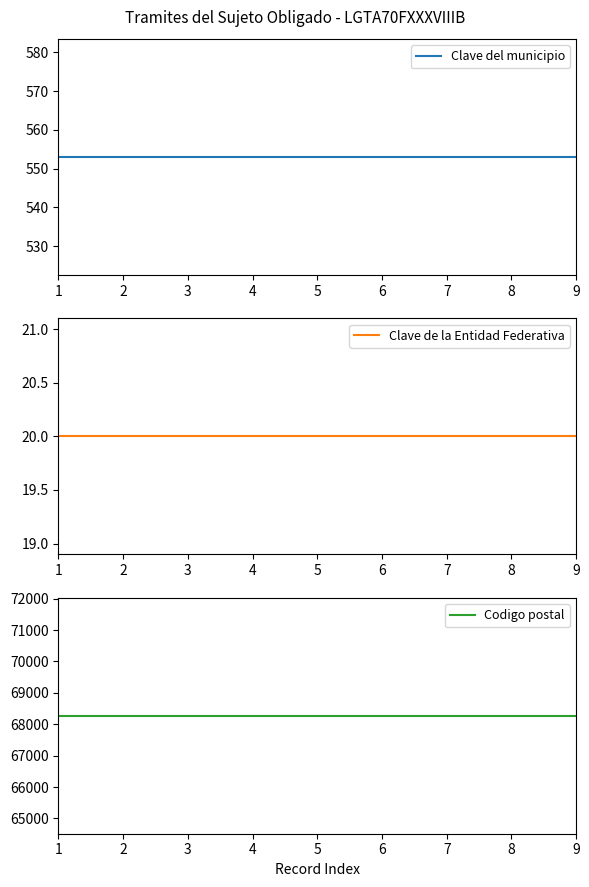

Which series has the largest total across all categories?

Codigo postal